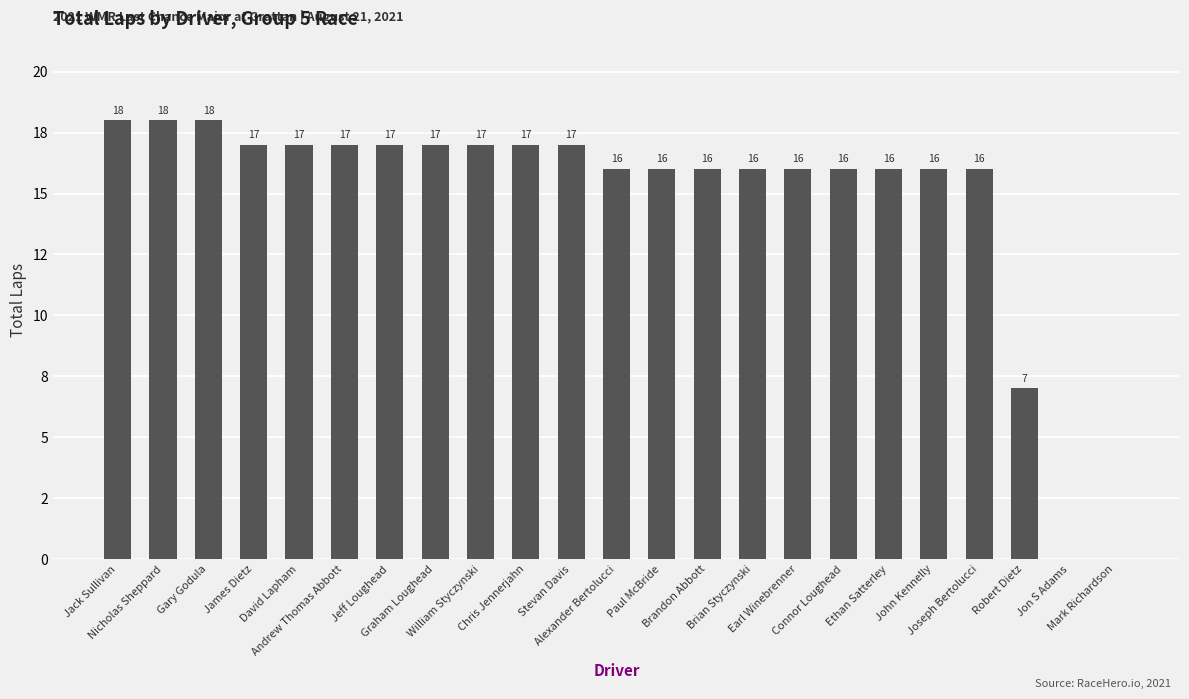

What is the greatest value displayed?

18